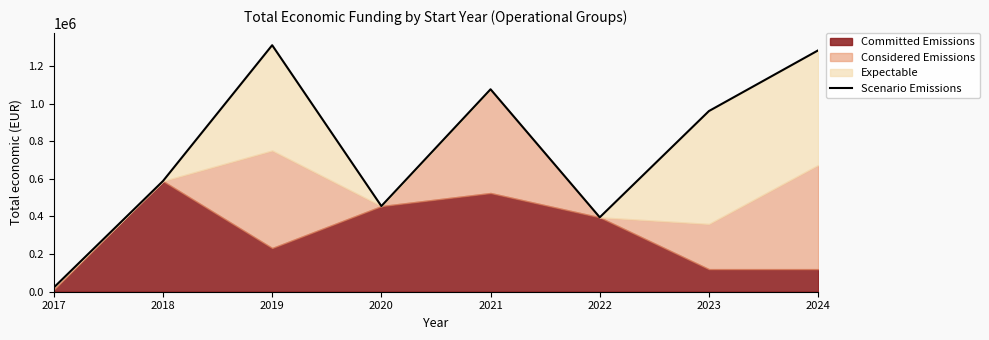

Is it true that the value at 2017 is 9109?

False